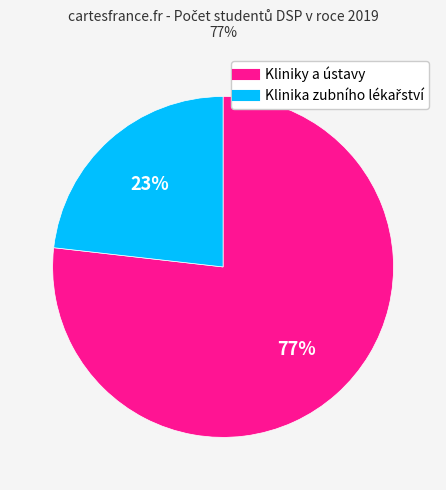

Is there any slice that represents more than half of the pie?

Yes